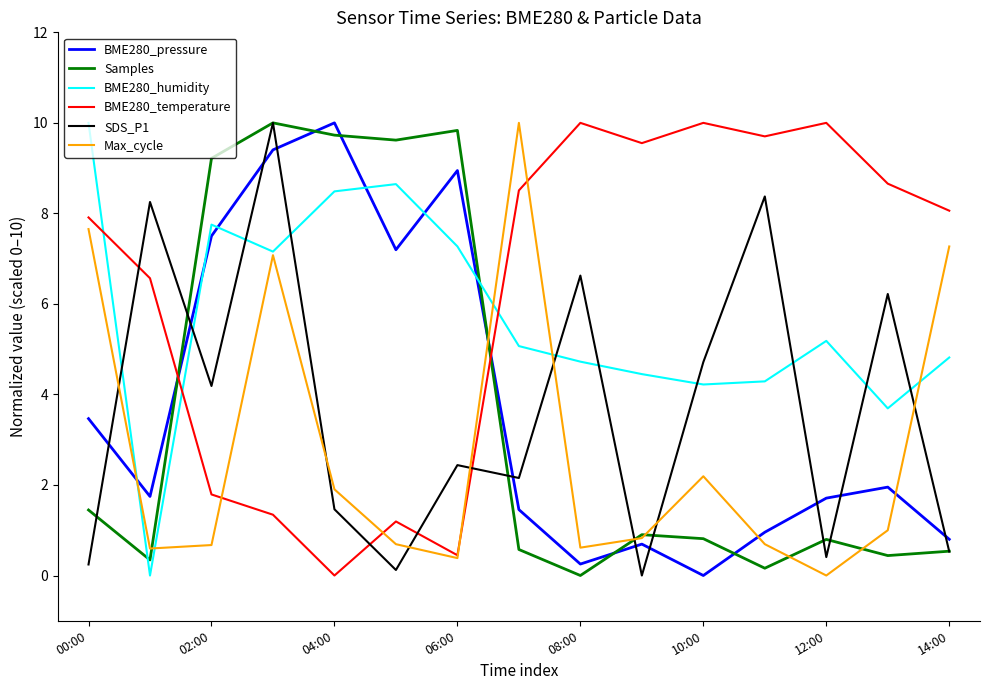

What is the maximum value shown in the chart?

10.0